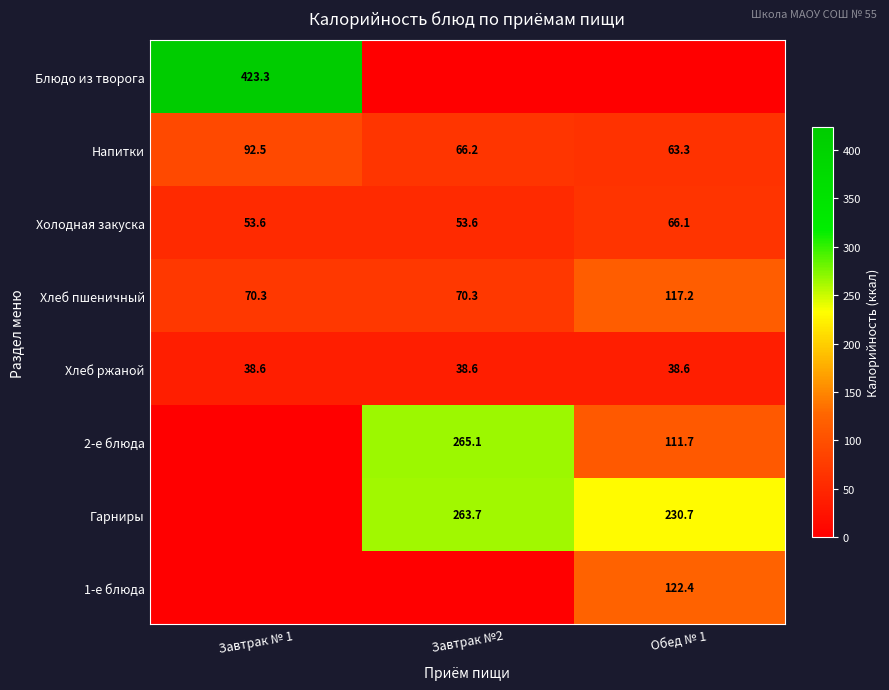

What is the average value of the Хлеб ржаной series?

38.6